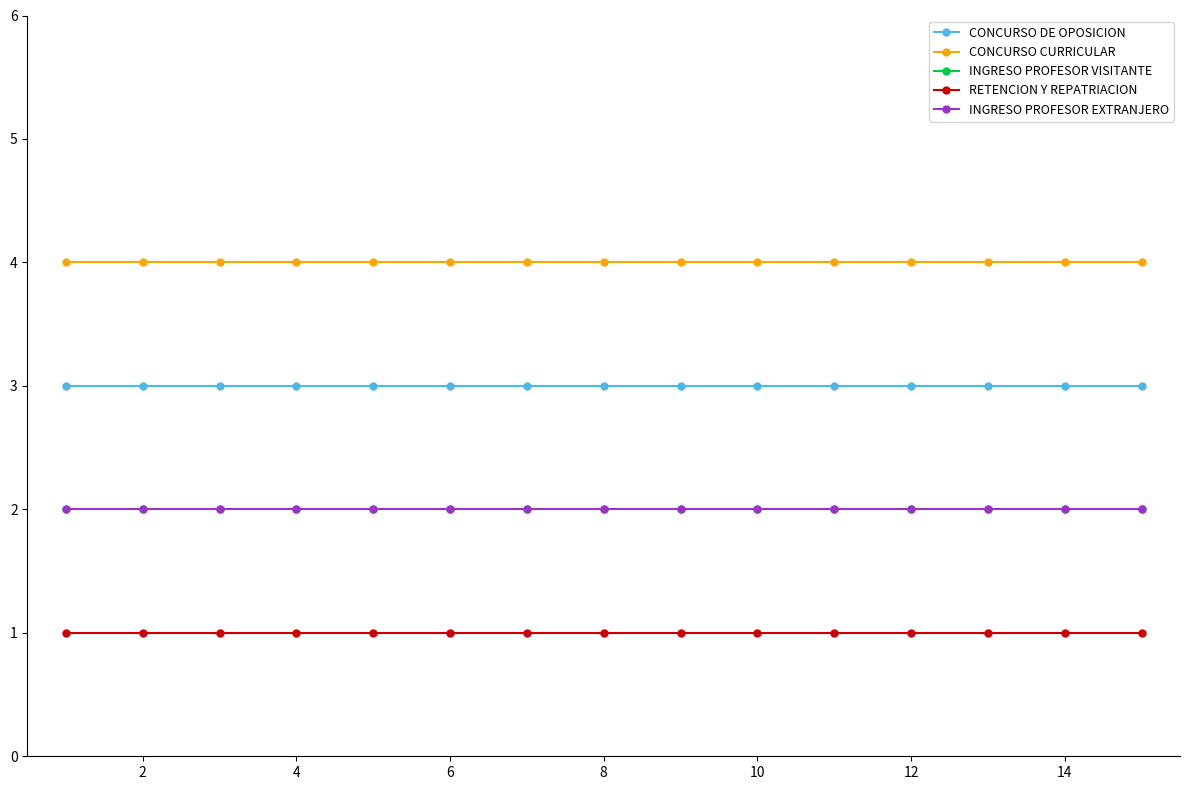

Is this an area chart (filled region under the line)?

No